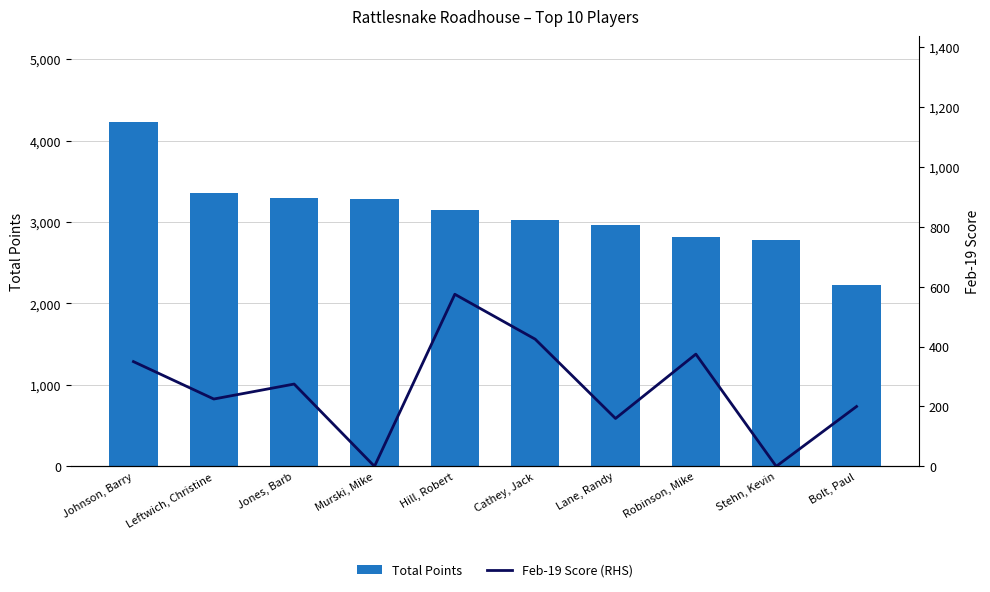

What are all the series names shown in the legend?

Total Points, Feb-19 Score (RHS)